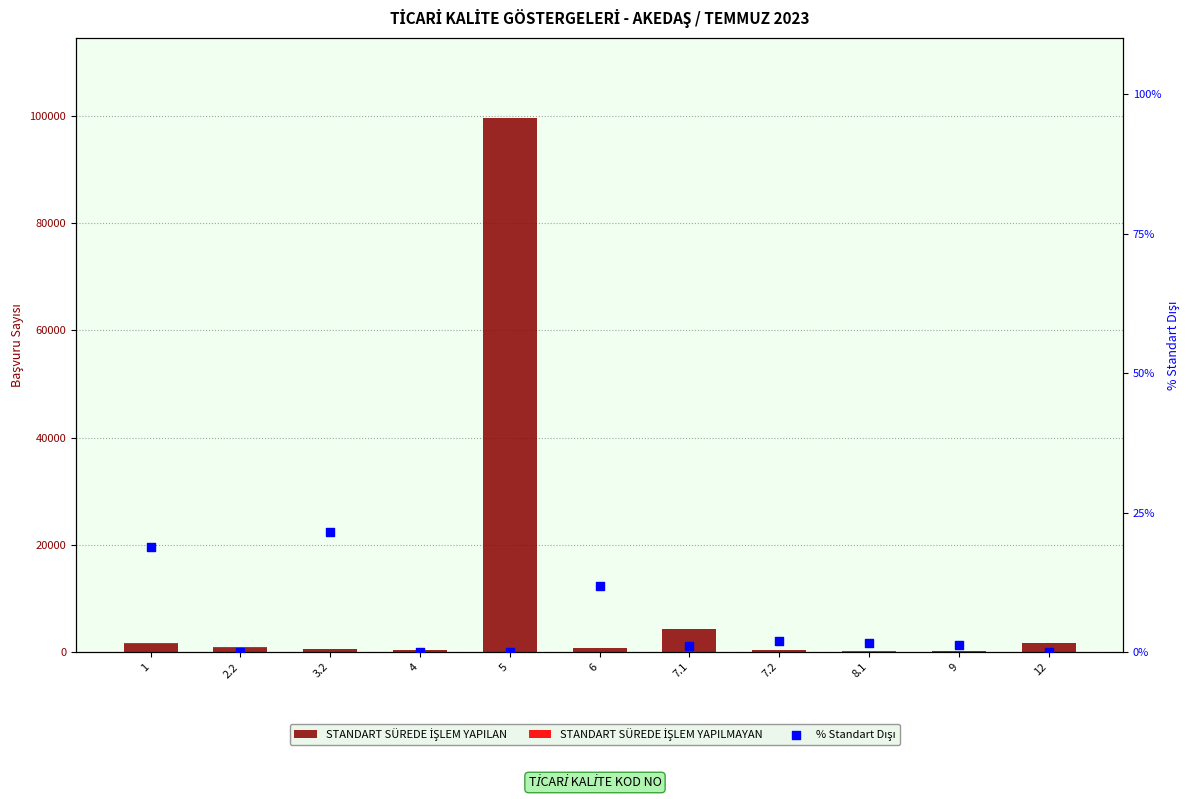

Which series contains the lowest Y value?

STANDART SÜREDE İŞLEM YAPILMAYAN